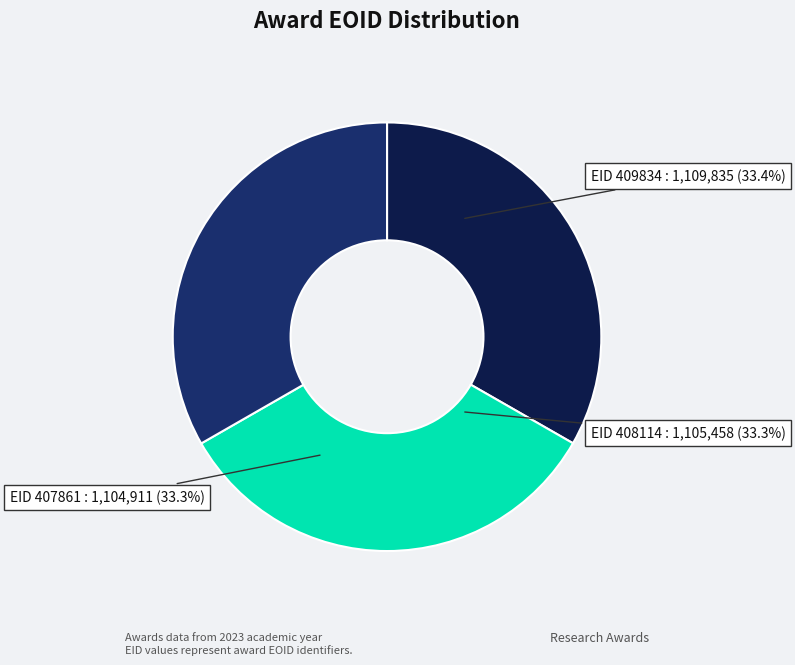

Do 407861 and 408114 together represent more than half of the pie?

Yes